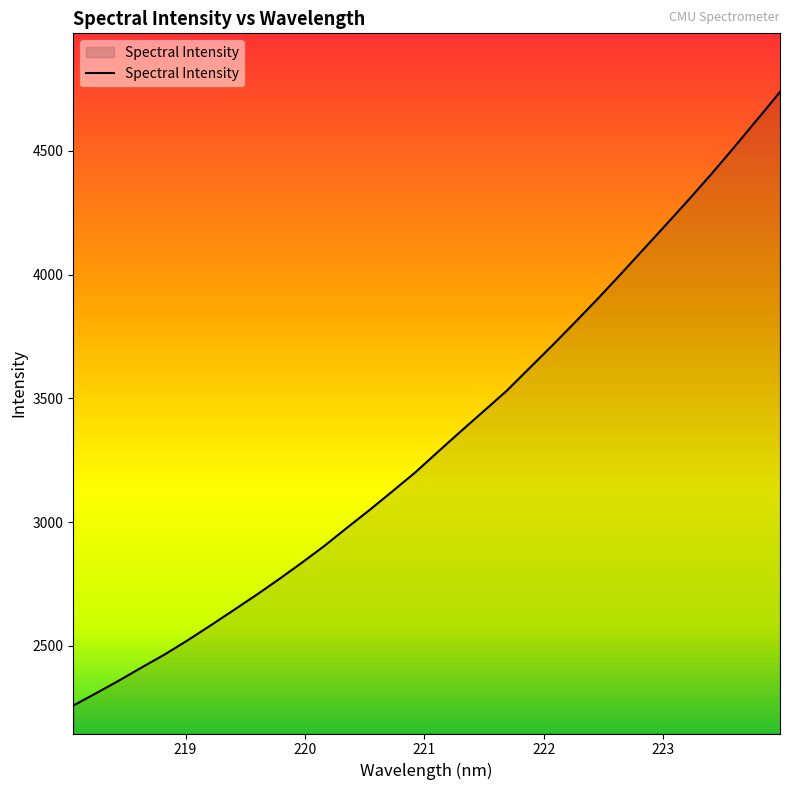

What is the difference between the maximum and minimum values?

2479.7